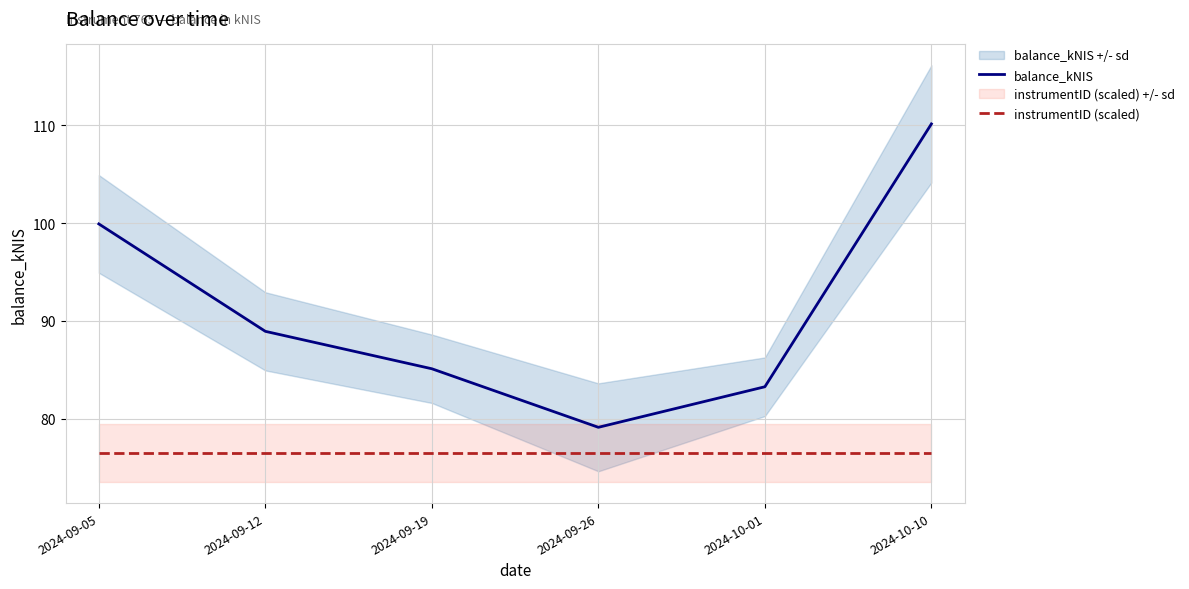

Does the chart display data point markers on the line(s)?

No